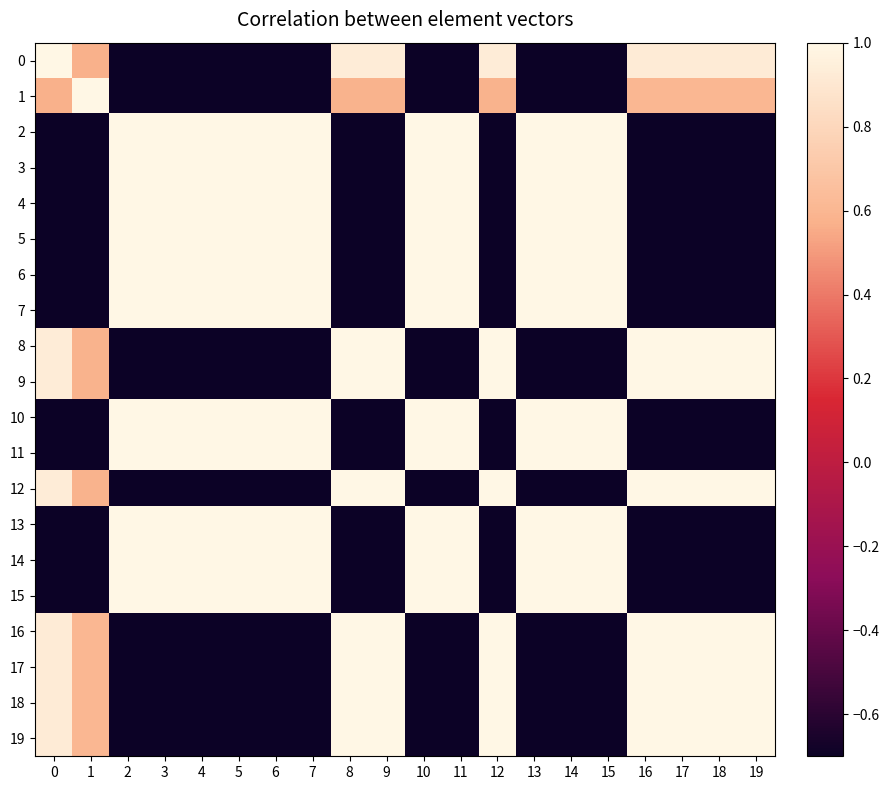

How many series are shown in this chart?

20